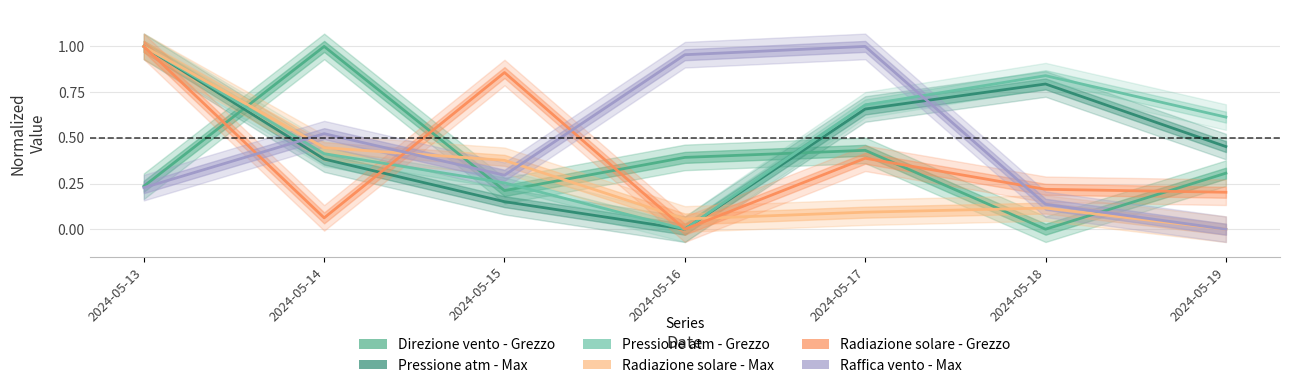

What is the difference between the maximum and minimum values in the Pressione atm - Max series?

1.0